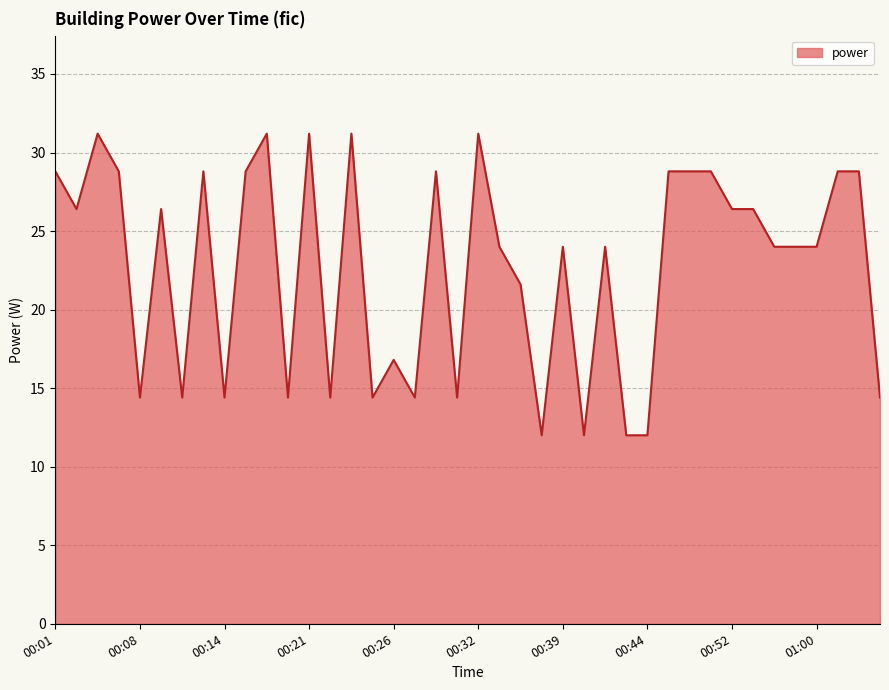

What is the maximum value shown in the chart?

31.2